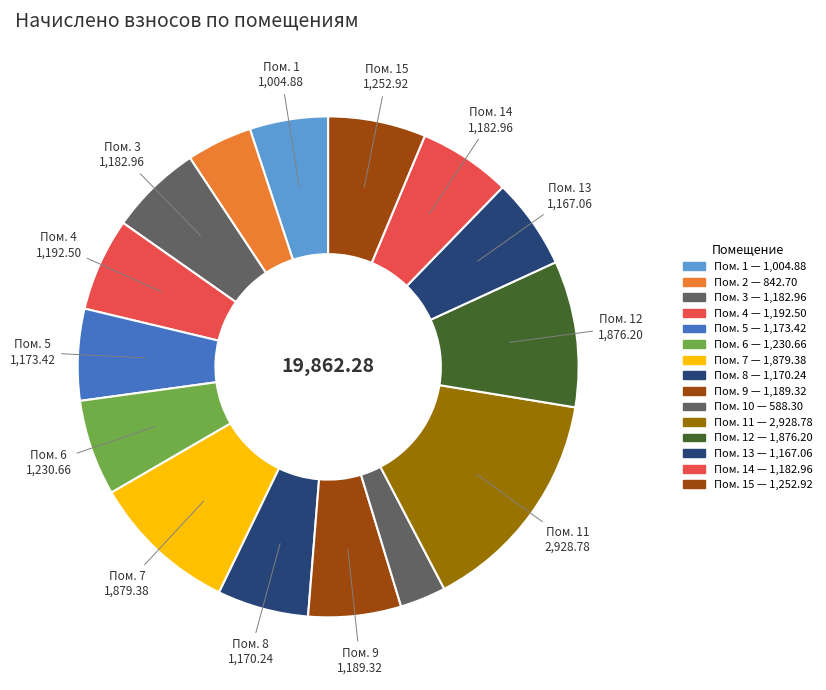

Count the number of slices in the pie.

15